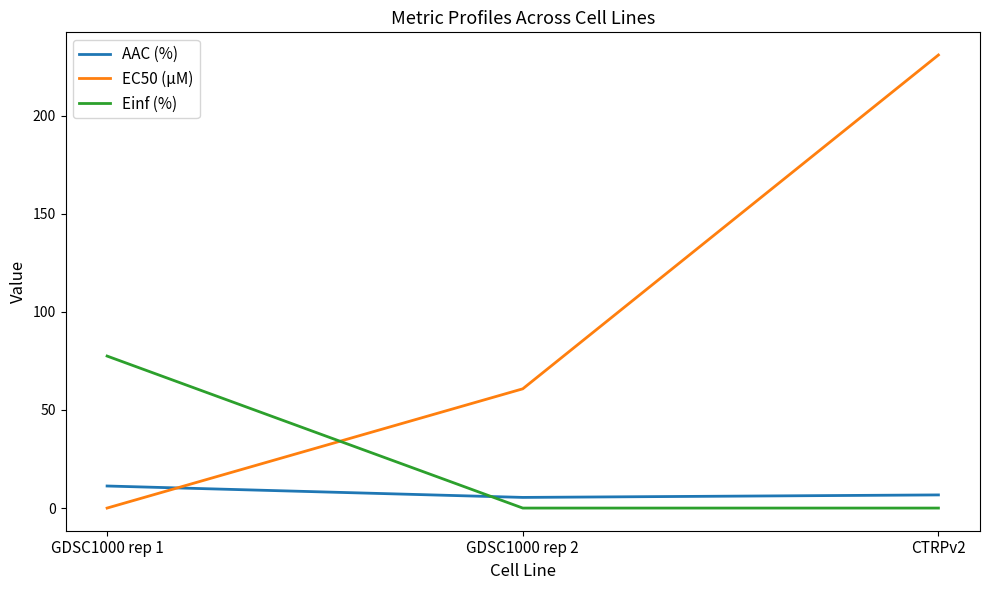

What position from the right is GDSC1000 rep 2?

2